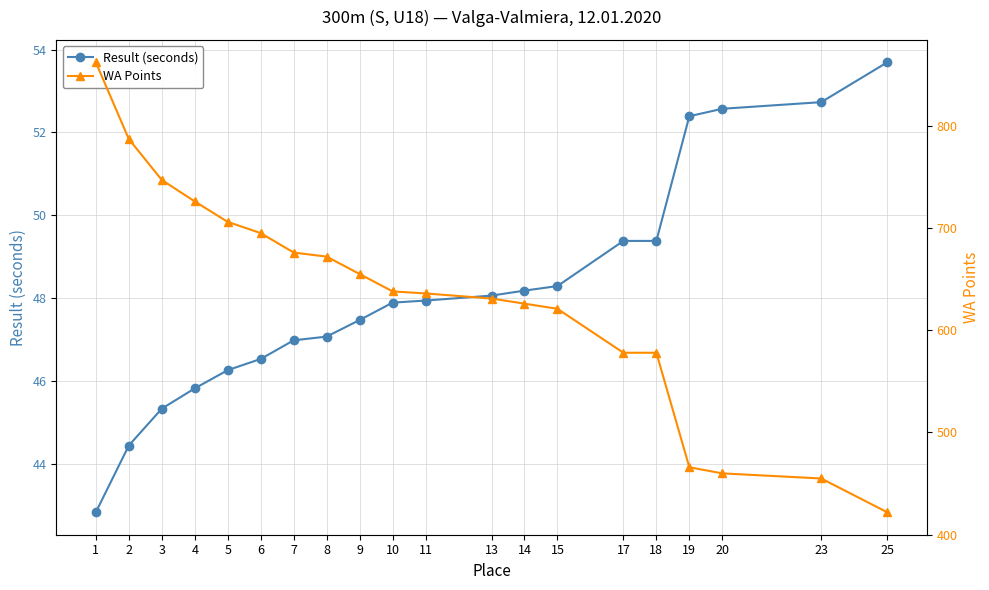

Reading right to left, extract all data points from this chart.

Result (seconds): 53.7	52.7	52.6	52.4	49.4	49.4	48.3	48.2	48.1	47.9	47.9	47.5	47.1	47.0	46.5	46.3	45.8	45.3	44.4	42.8
WA Points: 422.0	455.0	460.0	466.0	578.0	578.0	621.0	626.0	631.0	636.0	638.0	655.0	672.0	676.0	695.0	706.0	726.0	747.0	787.0	862.0